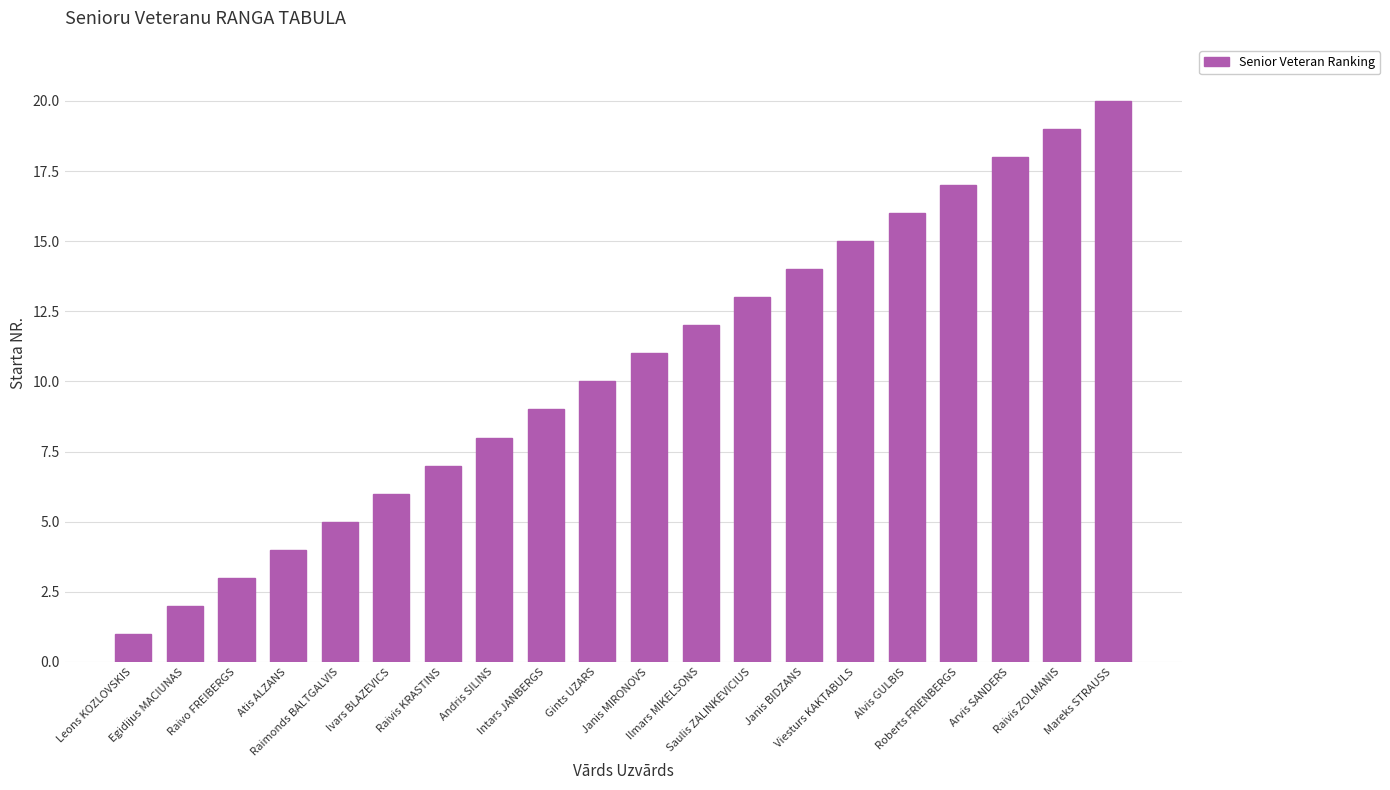

The value at Roberts FRIENBERGS is 23. True or false?

False